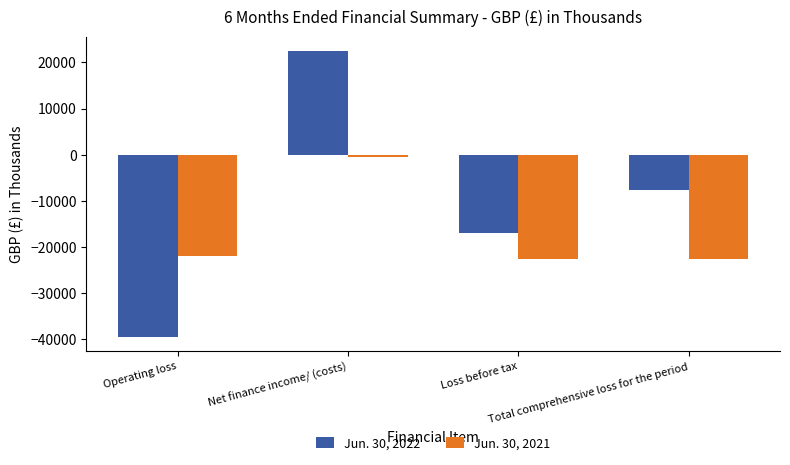

Which series has the largest range (max minus min)?

Jun. 30, 2022